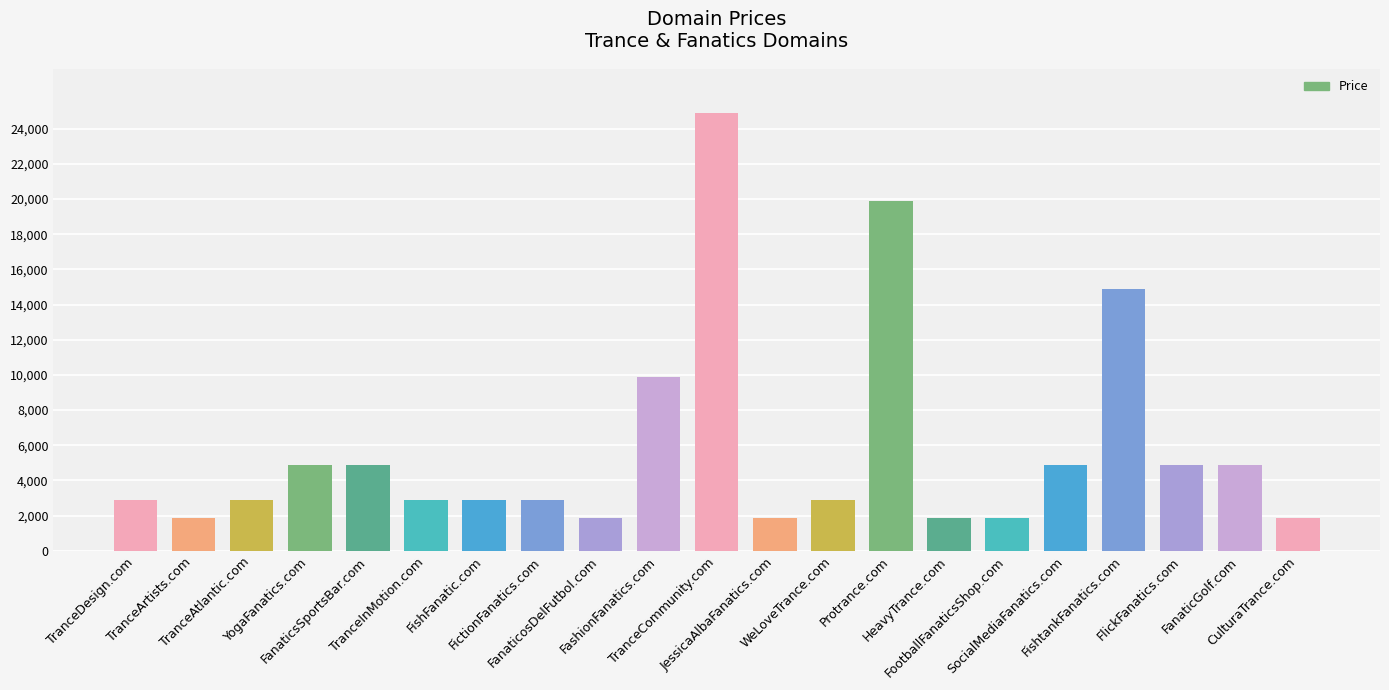

What is the greatest value displayed?

24888